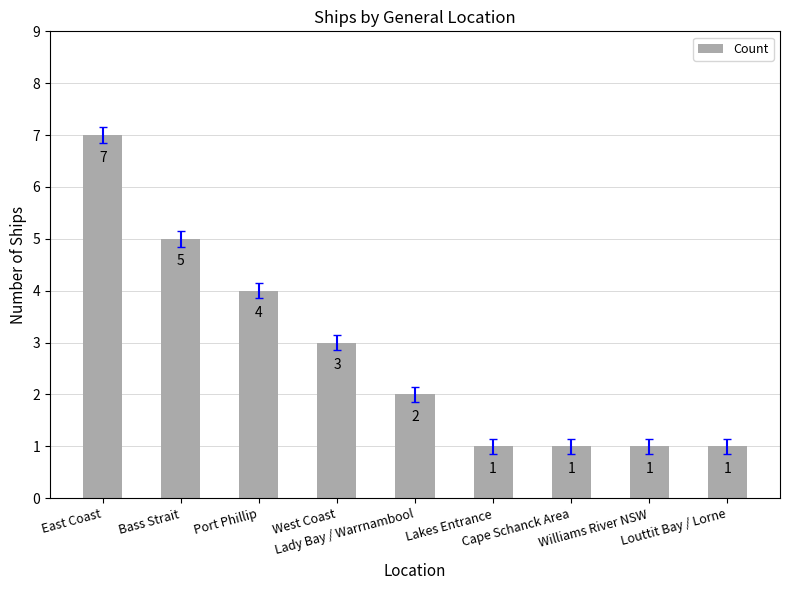

Approximately how many times larger is the value at Lady Bay / Warrnambool compared to Louttit Bay / Lorne?

2.0